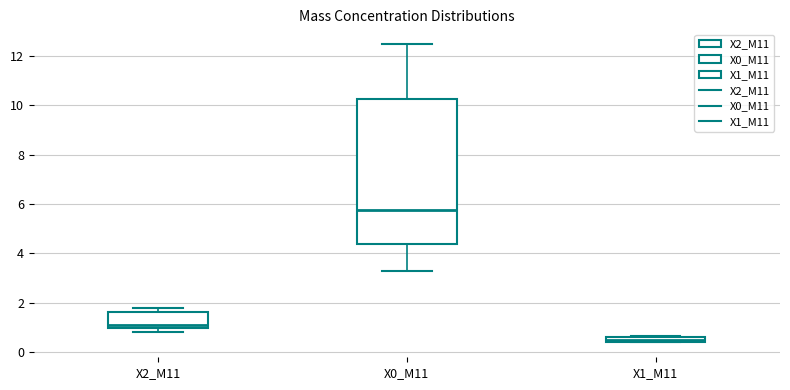

Which box is the tallest, from its lower edge to its upper edge?

X0_M11